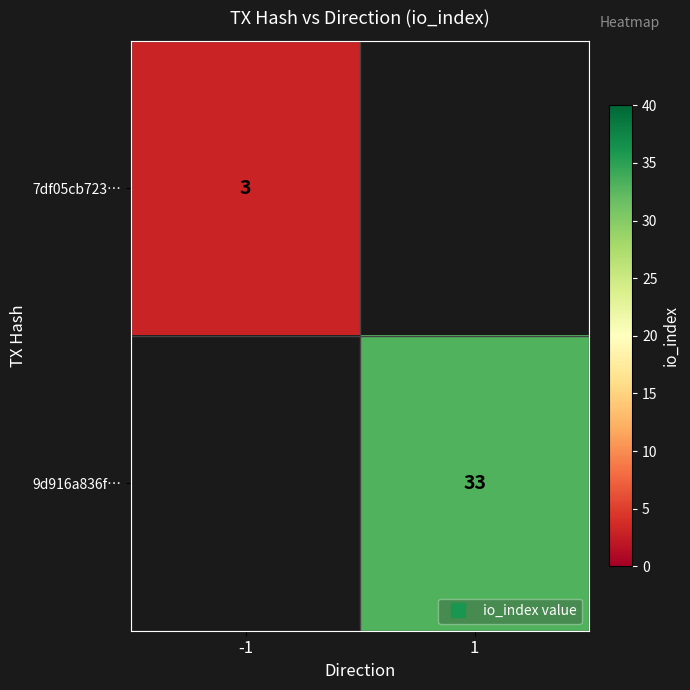

Which label corresponds to the smallest value in the chart?

-1